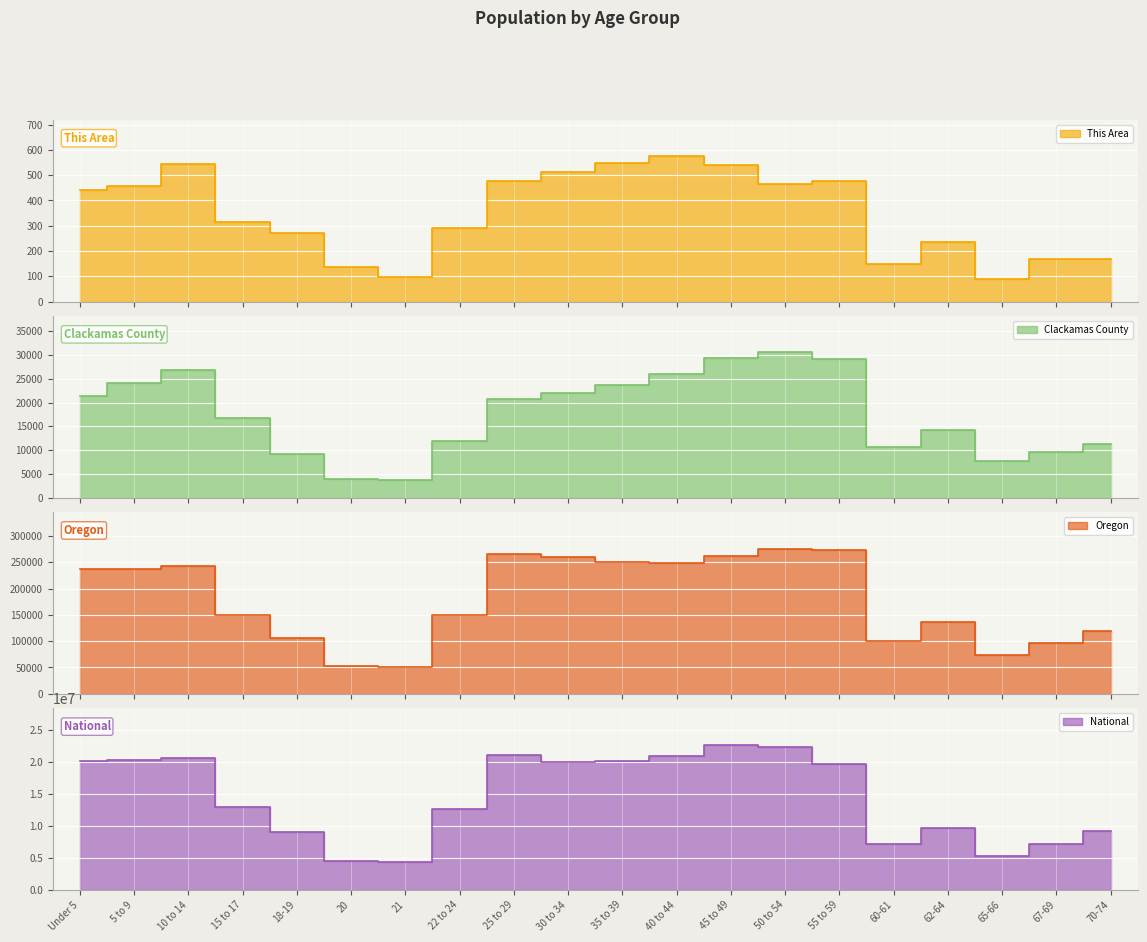

True or false: This Area has a value of 838 at 55 to 59.

False